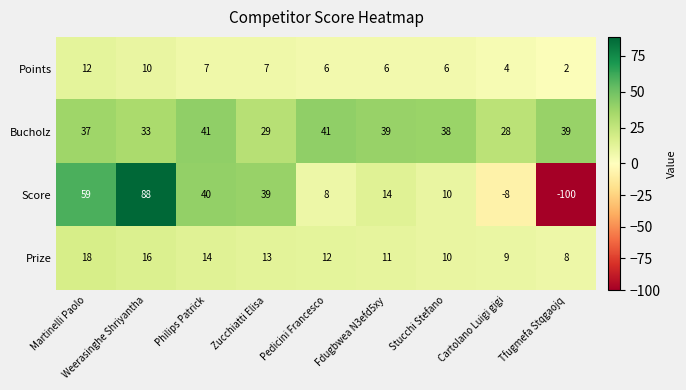

Where is Bucholz nearest to the value 34?

Weerasinghe Shriyantha